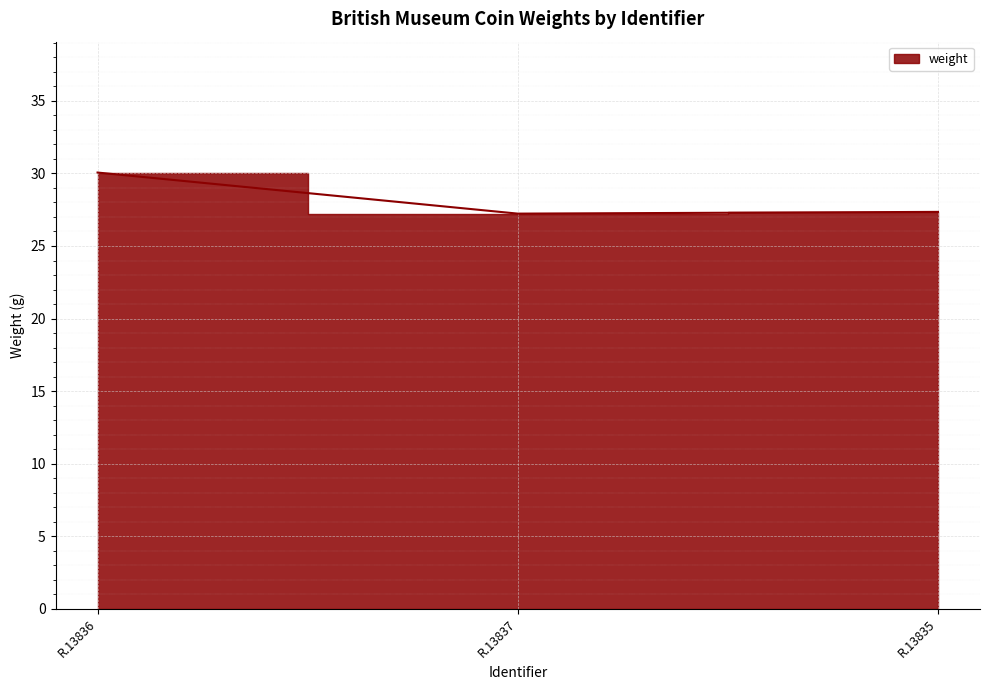

The chart shows a value of 27.2 at R.13837. True or false?

True